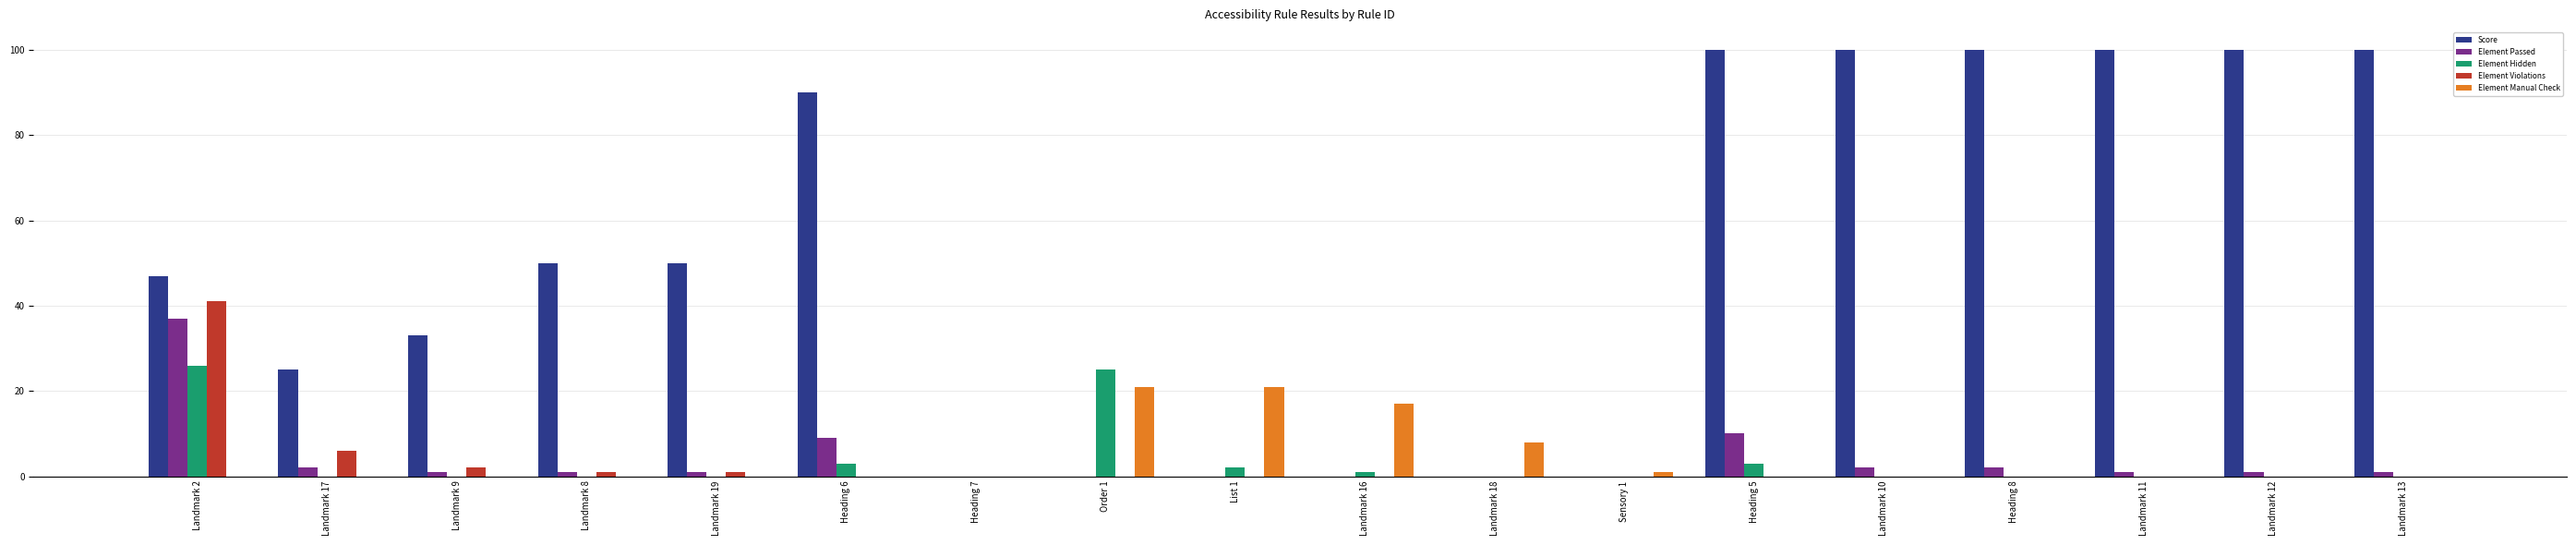

Between Landmark 17 and Landmark 8, which series saw the biggest shift?

Score